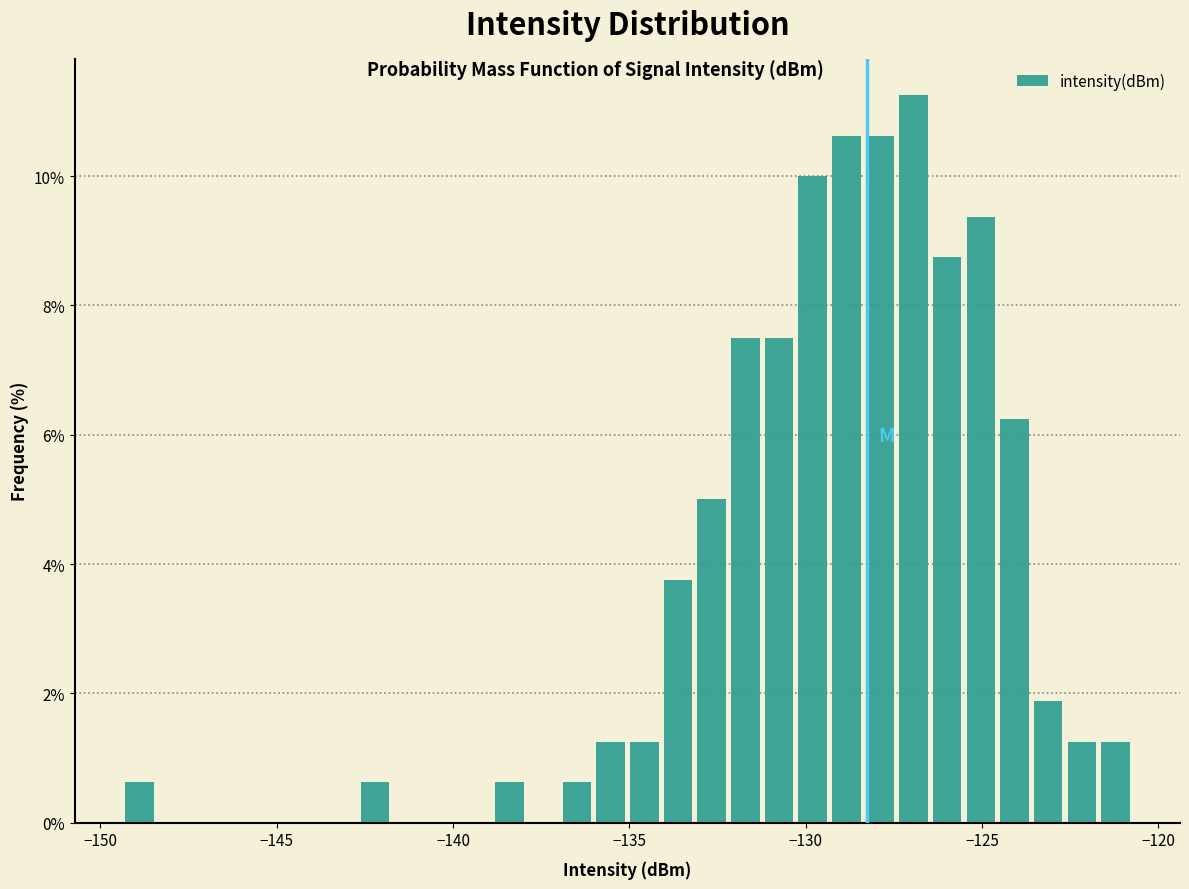

Around what value on the x-axis is the tallest bar? Give the approximate position of its centre, as read against the axis.

-127.0